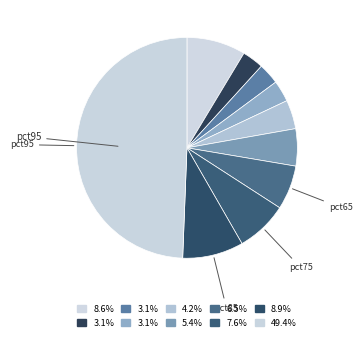

How many segments does this pie chart have?

10